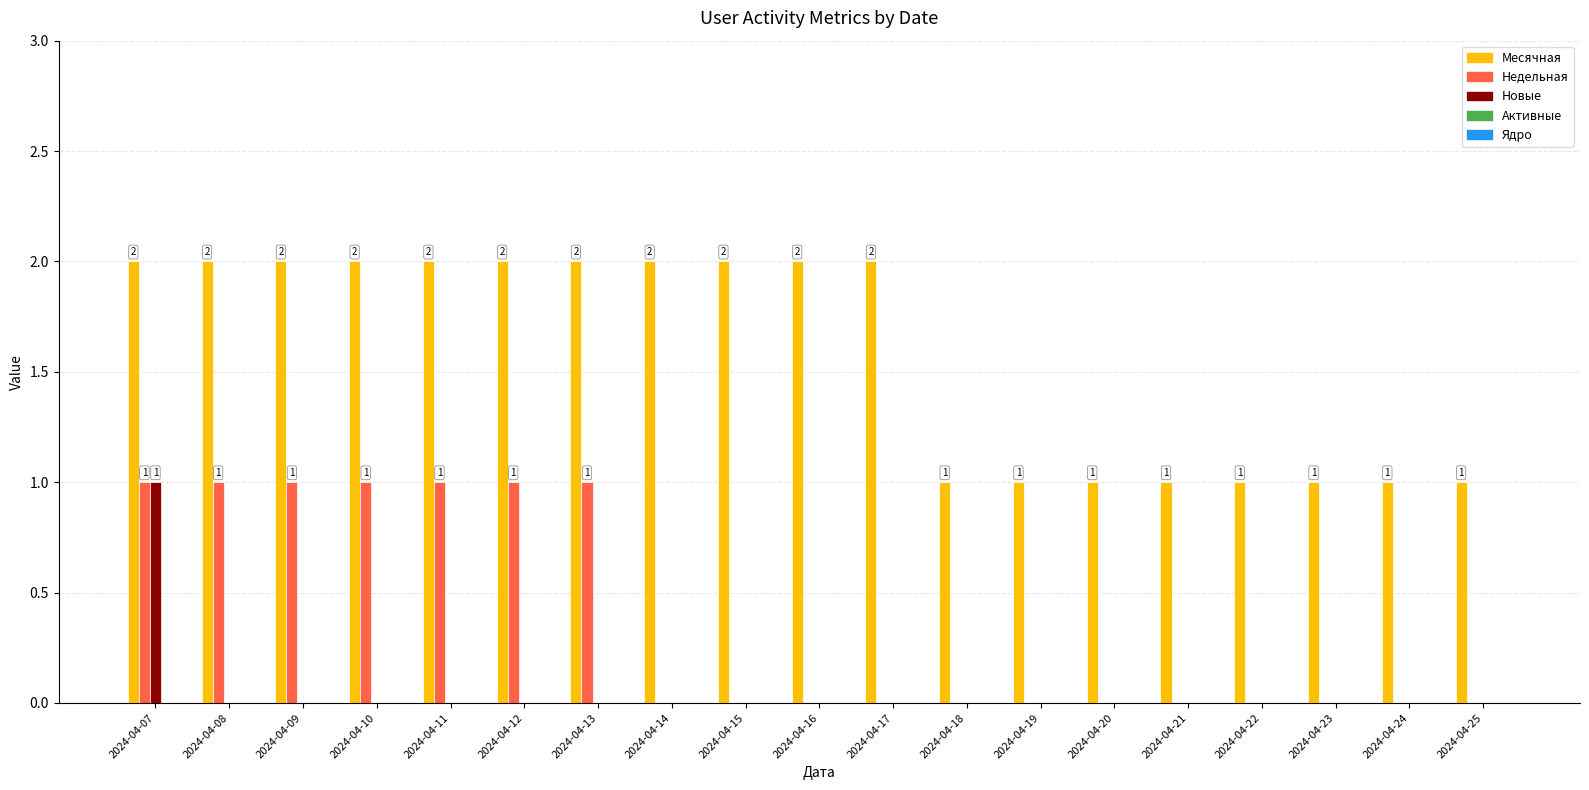

Is the value of Месячная at 2024-04-22 greater than the value of Новые at 2024-04-14?

Yes